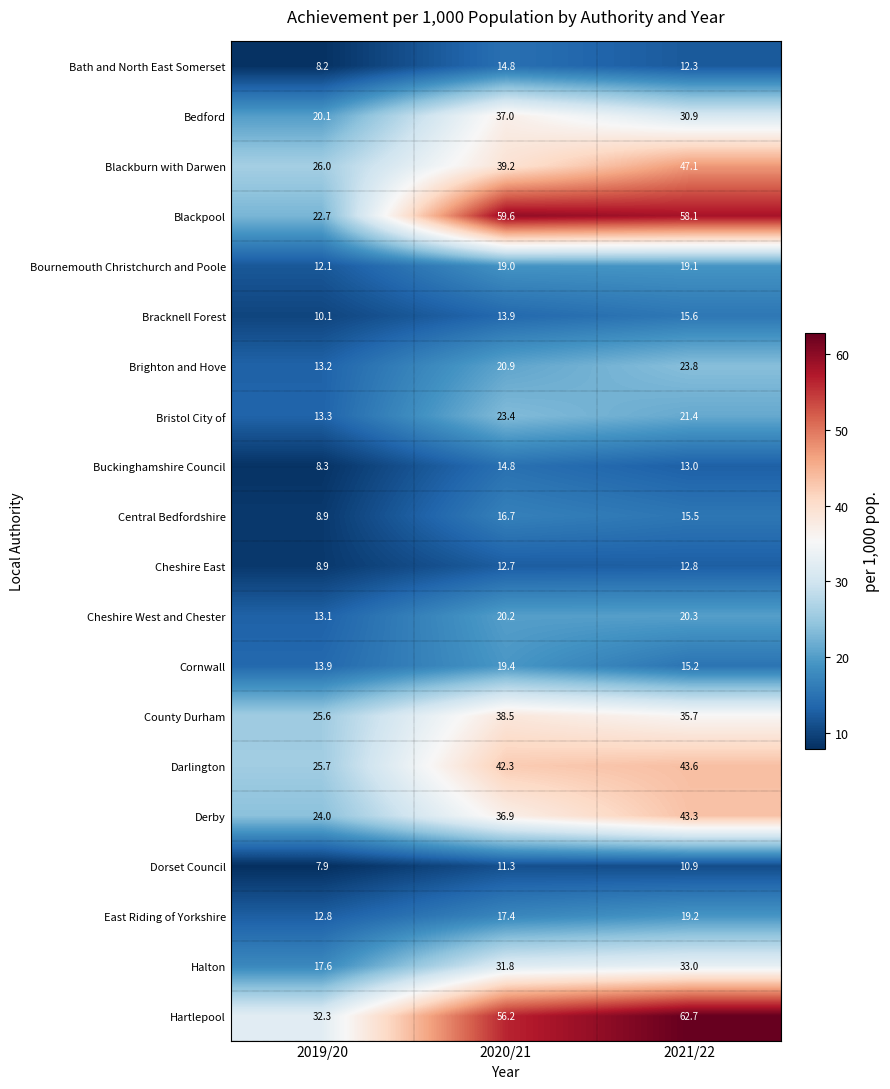

Where does the Cornwall series first go above 15?

2020/21